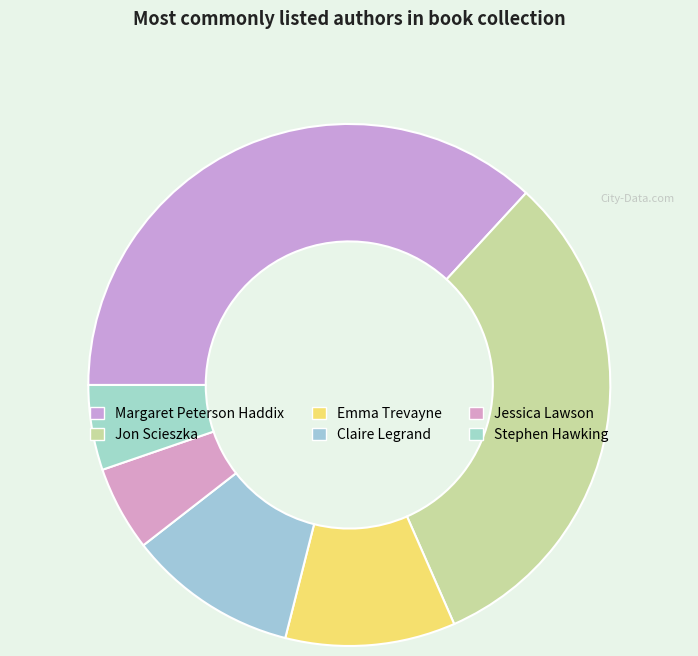

What percentage is the Jon Scieszka slice, to the nearest percent?

32%